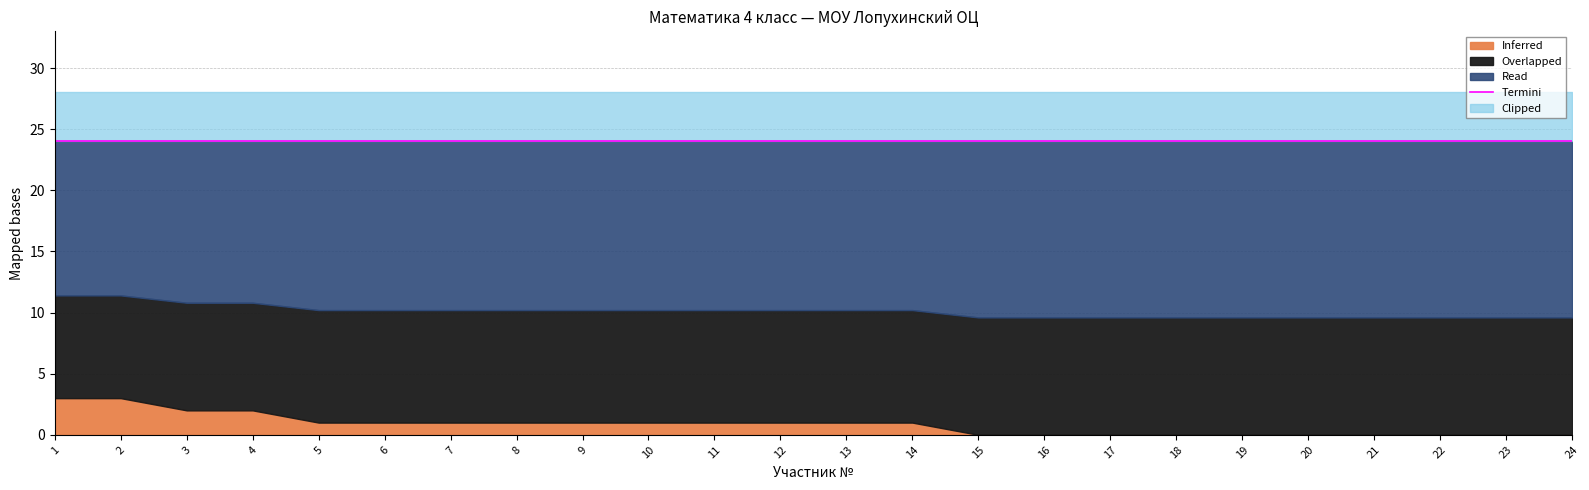

True or false: Всего по списку has more than 1 points higher than both neighbors.

False